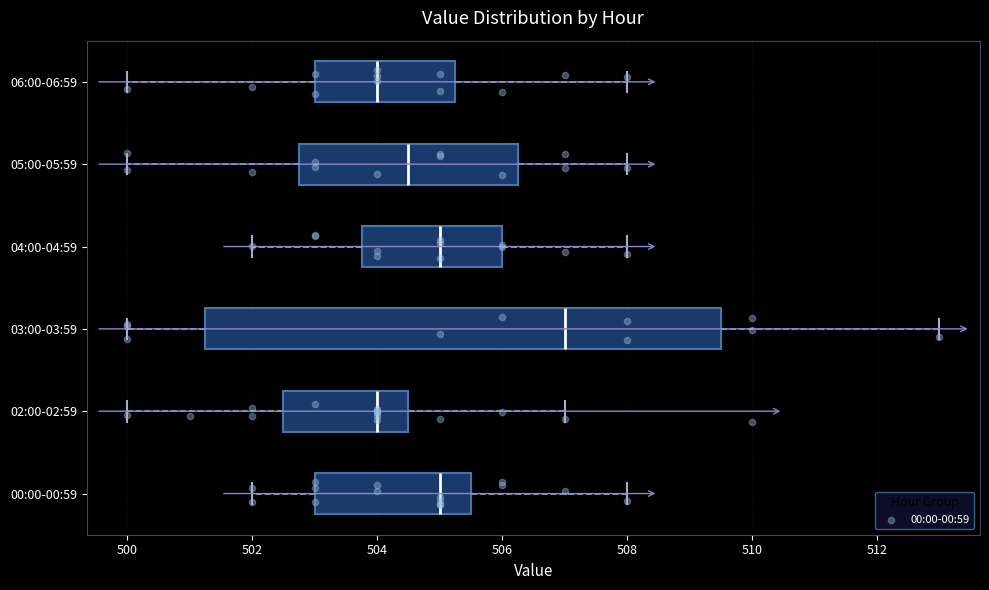

Where is the left edge of the box for 04:00-04:59 on the x-axis? The values are not printed on the chart, so give them approximately, as read against the axis.

503.8